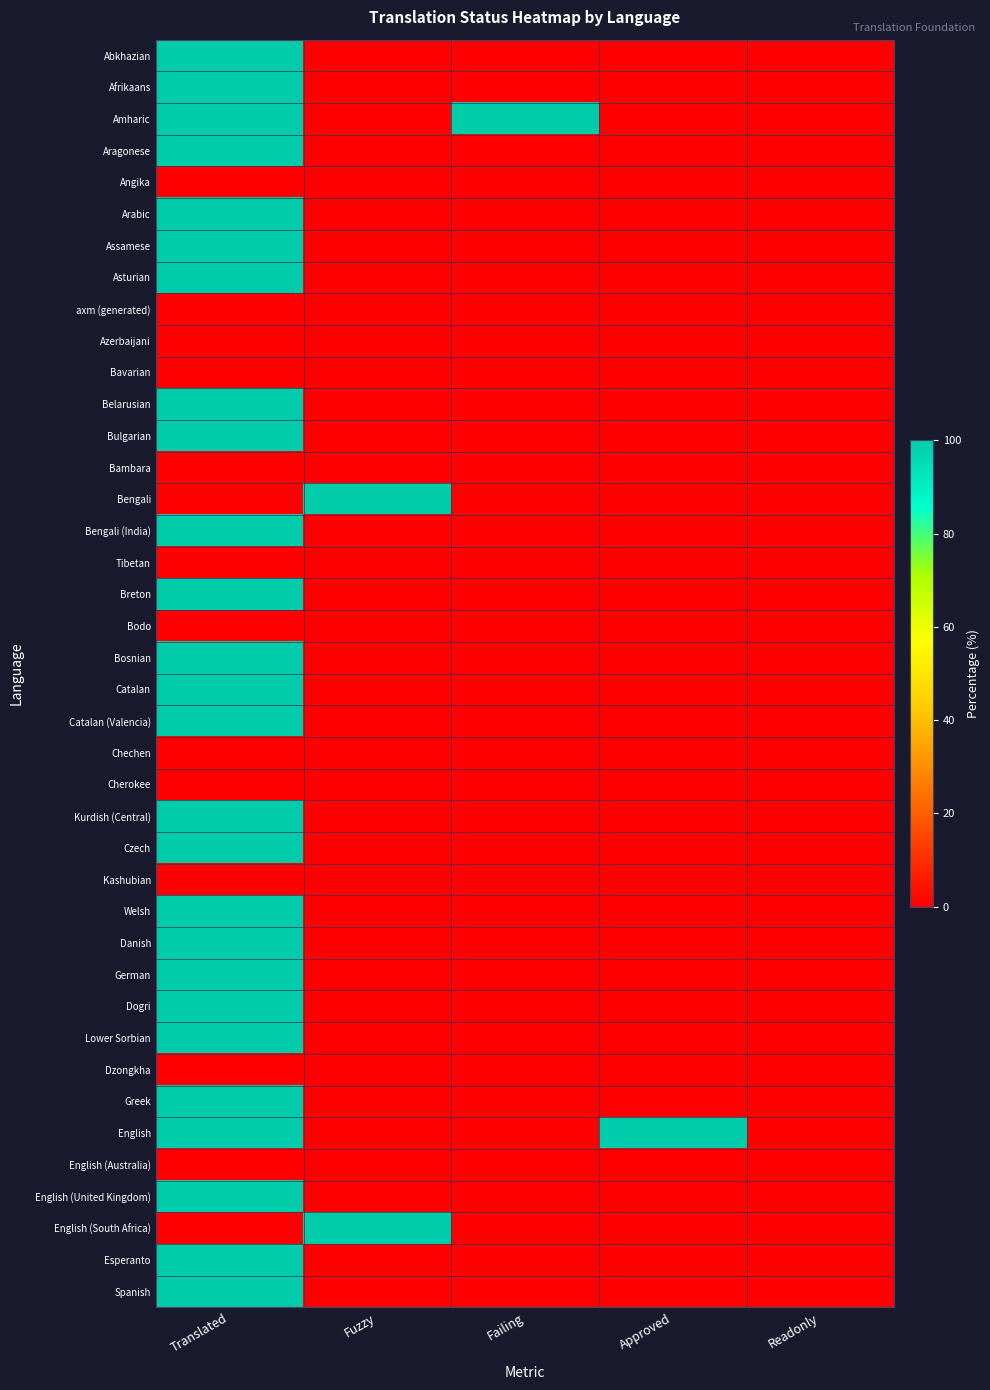

At which category is the sum across all series the highest?

Translated